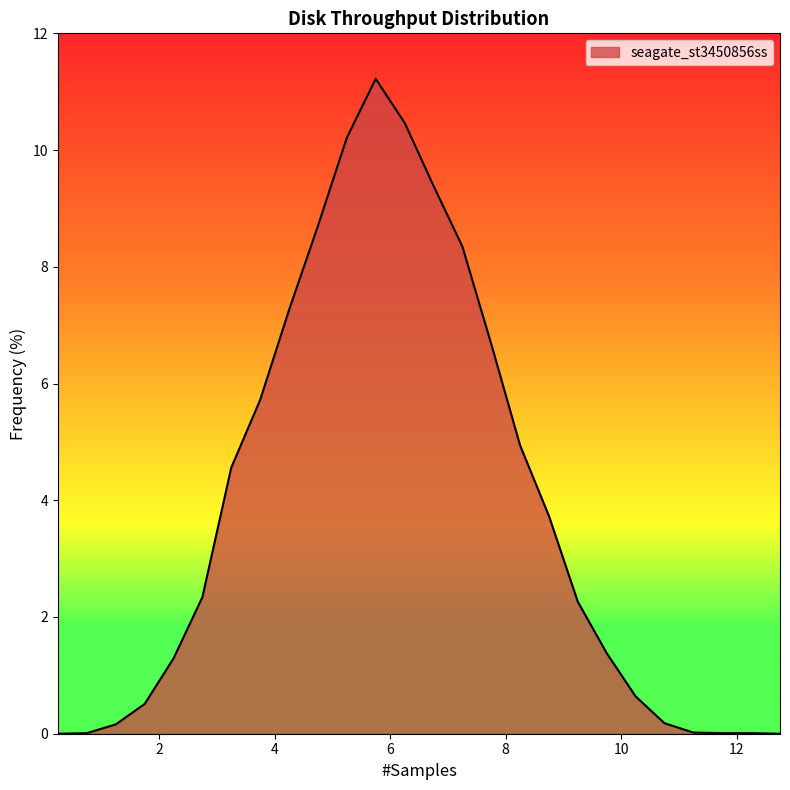

What is the average value?

3.8